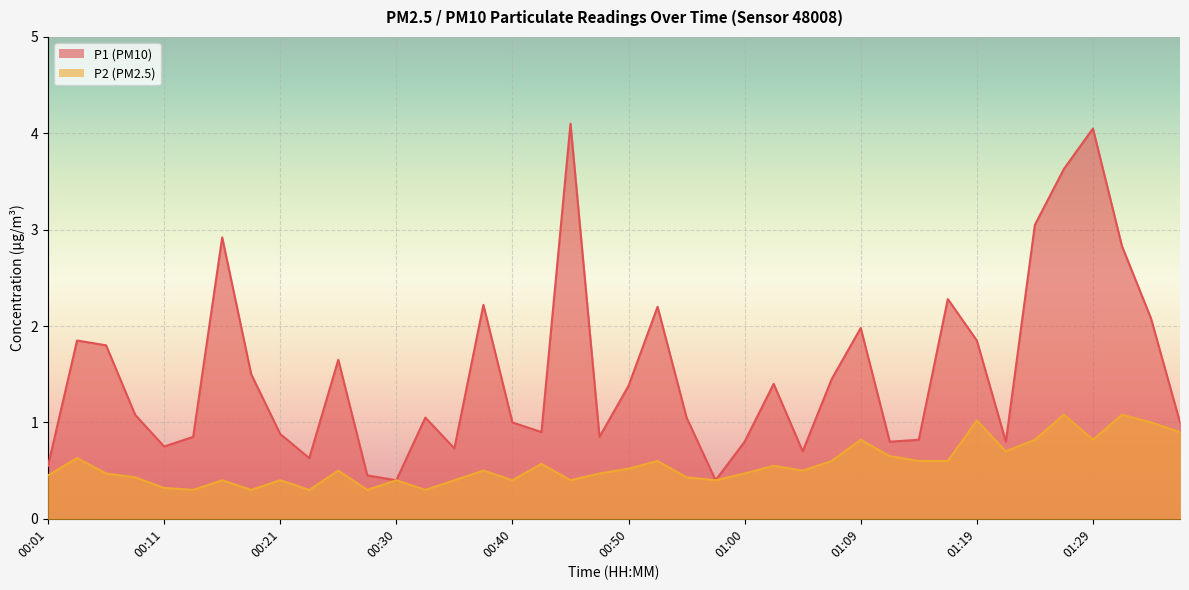

At how many categories does at least one series exceed 2?

10